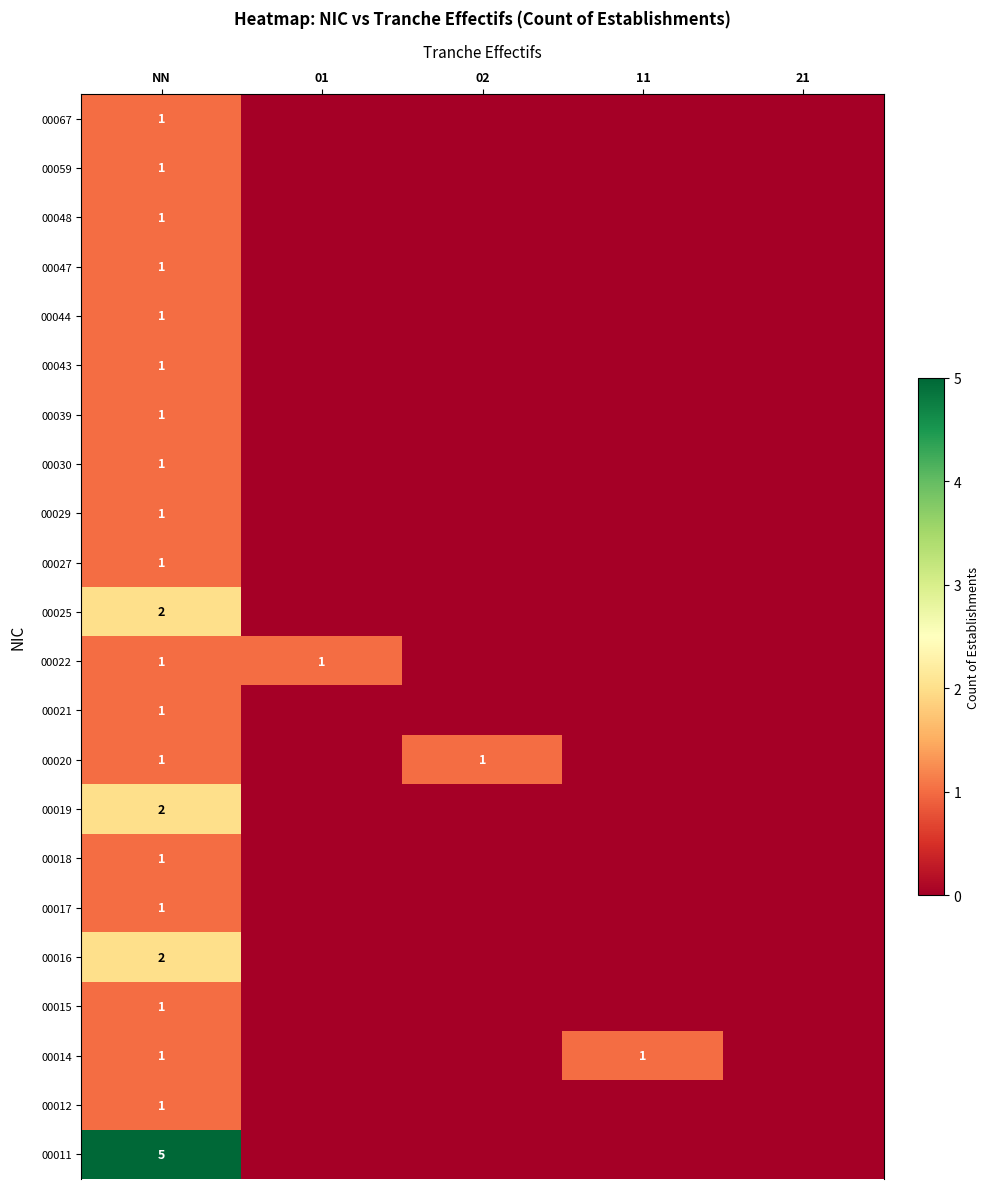

What is the spread (max minus min) of values at 02?

1